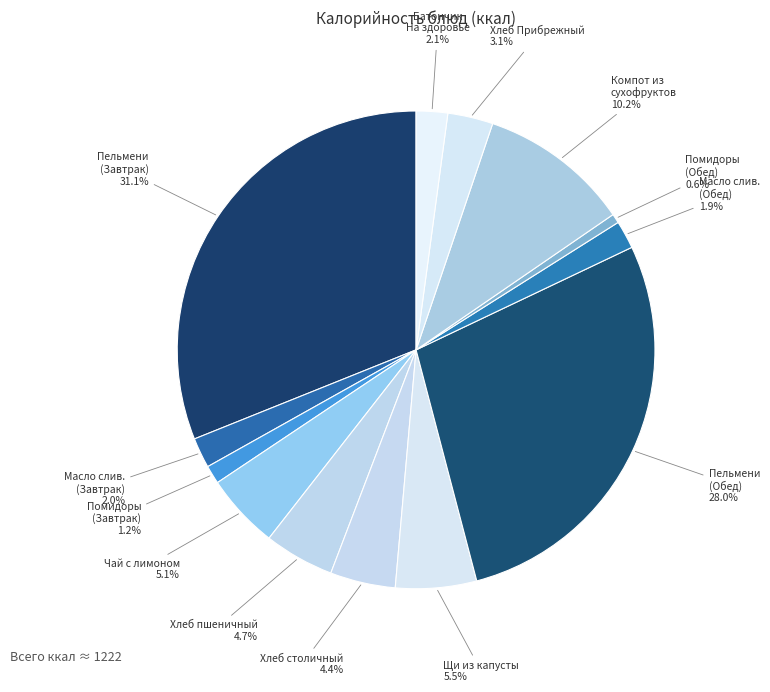

Is there a majority slice in this chart?

No